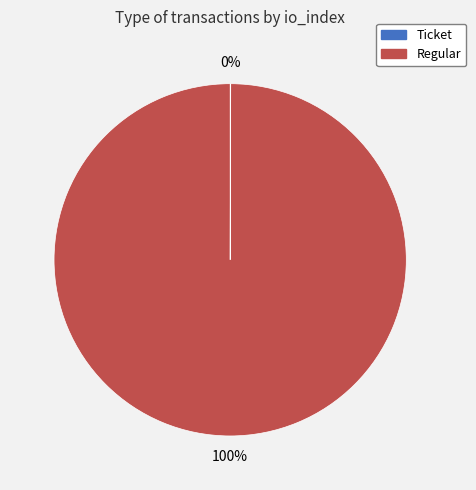

Which category has the biggest portion of the pie?

Regular